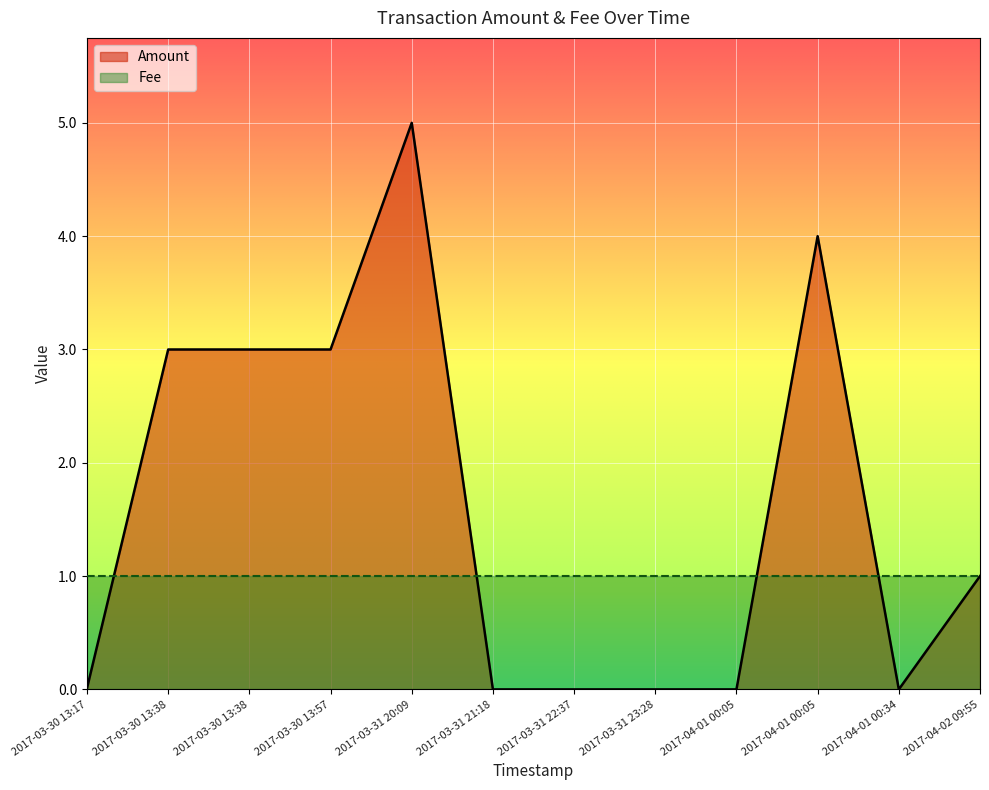

At which label is the value closest to 2?

2017-03-30 13:38